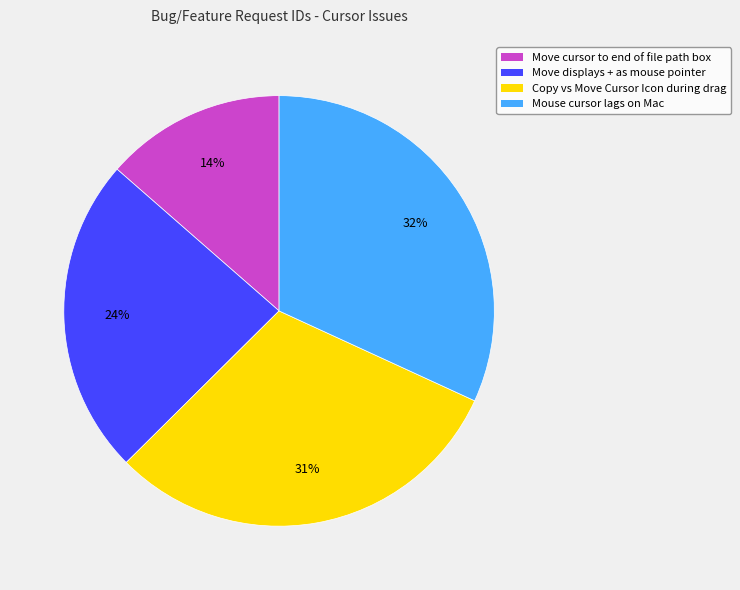

Which slice is the largest?

Mouse cursor lags on Mac